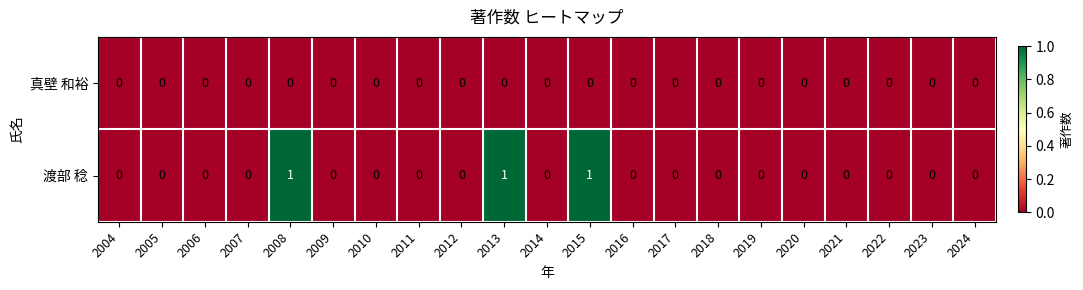

The 真壁 和裕 series shows 0 at 2023. True or false?

True